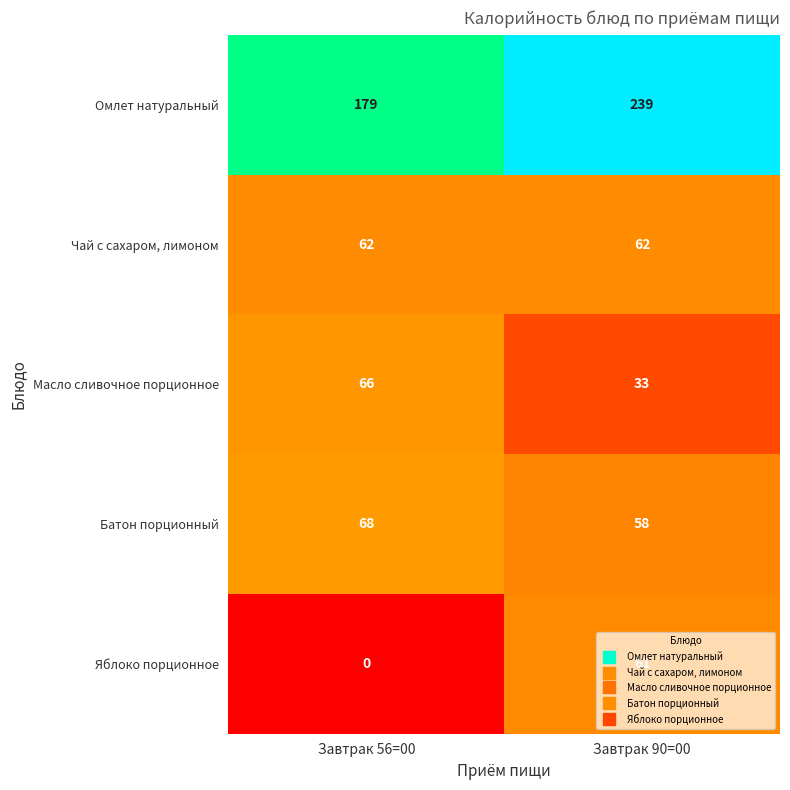

Where is Омлет натуральный nearest to the value 209?

Завтрак 56=00